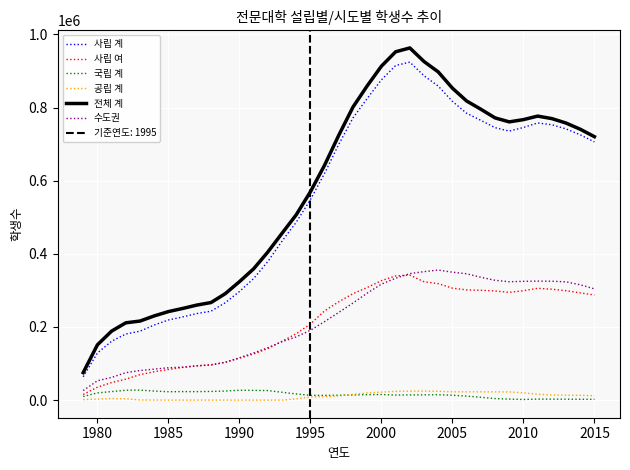

What is the difference between the second highest and minimum values in the 국립 계 series?

25314